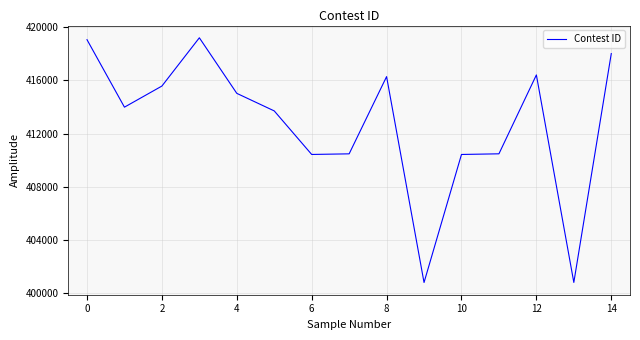

How many lines are shown in the chart?

1